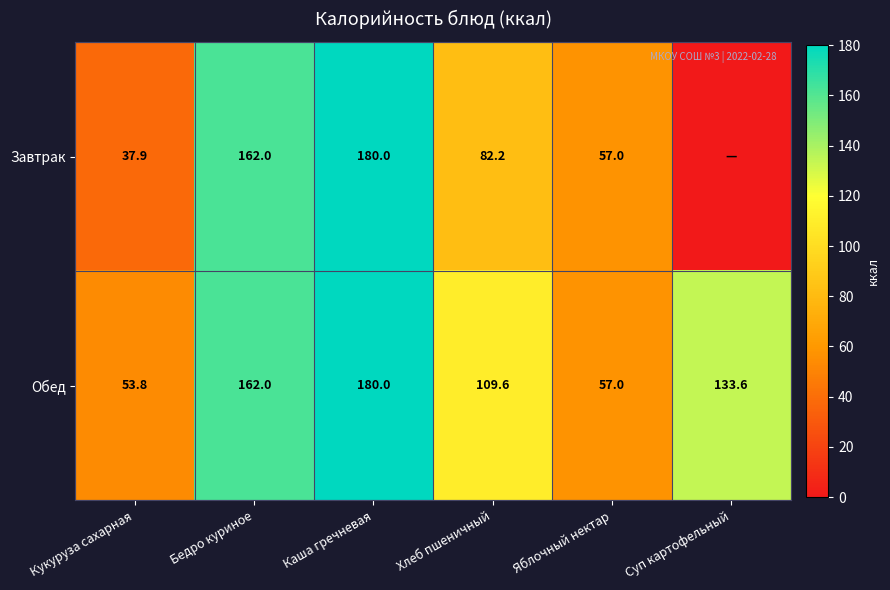

The value of Завтрак at Каша гречневая is 180.0. True or false?

True